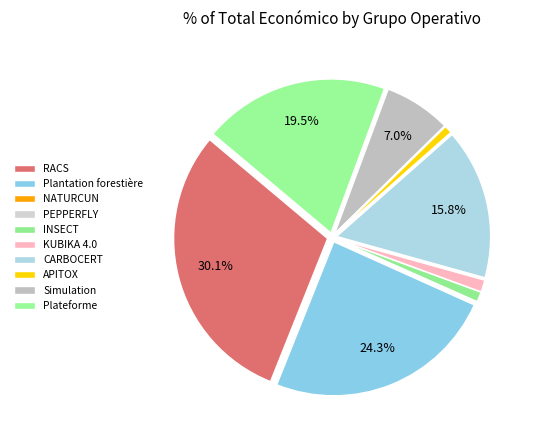

Rank the categories by value from highest to lowest.

RACS, Plantation forestière, Plateforme, CARBOCERT, Simulation, KUBIKA 4.0, INSECT, APITOX, NATURCUN, PEPPERFLY